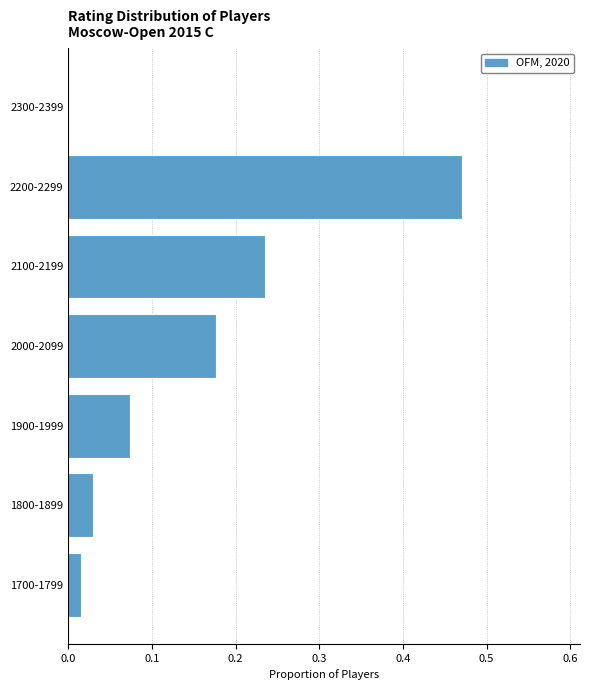

At which category does the chart reach its peak across all series?

2200-2299